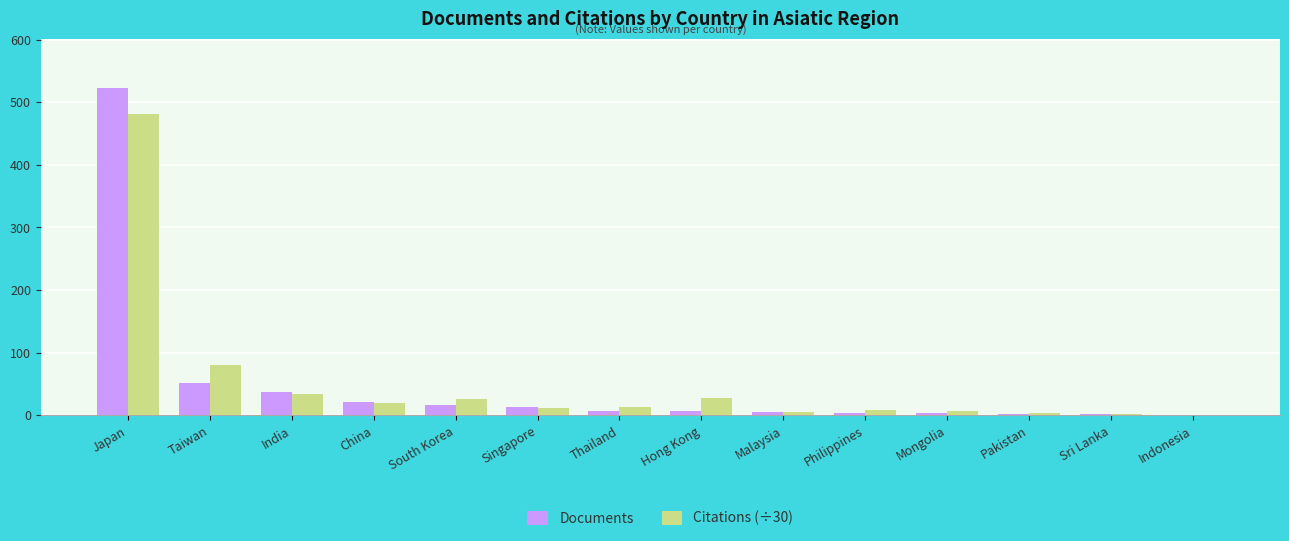

Are the bars horizontal?

No